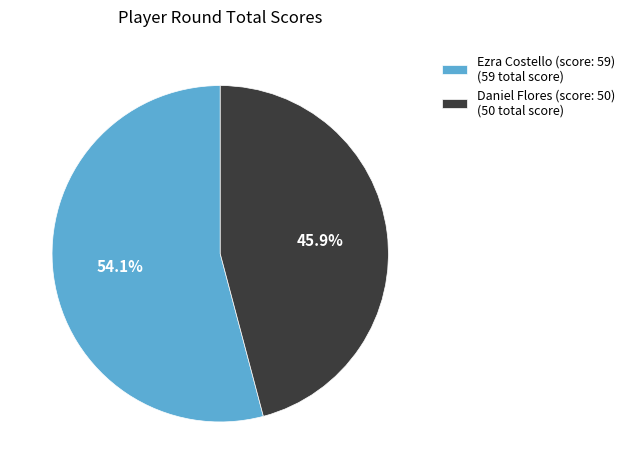

Which category has the biggest portion of the pie?

Ezra Costello (score: 59)